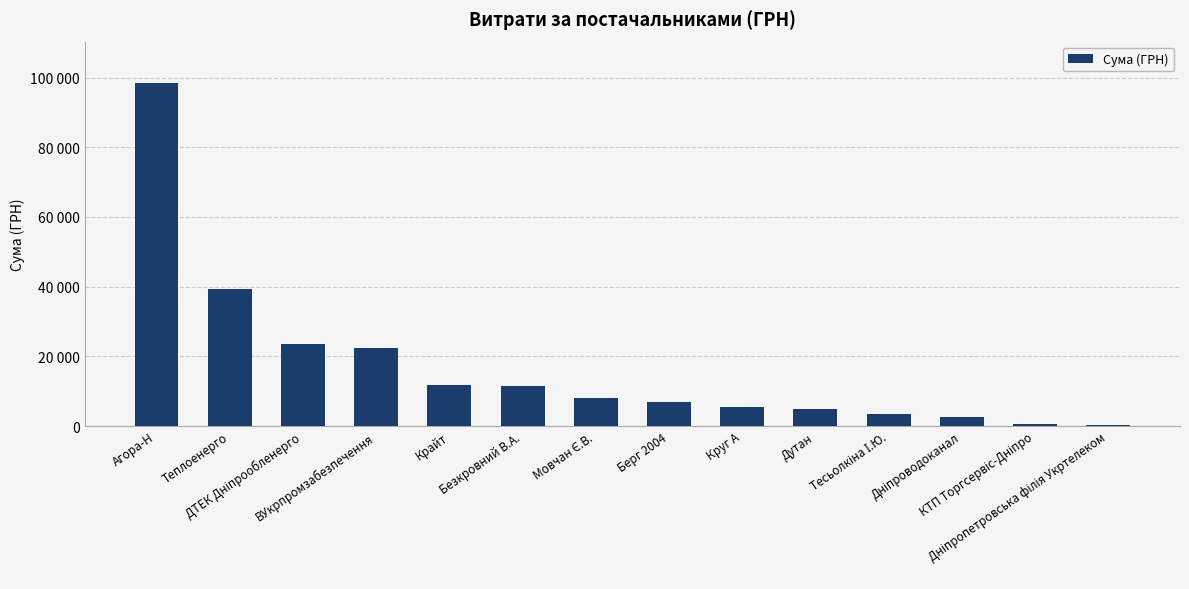

True or false: the data shows 7891.3 at Круг А.

False